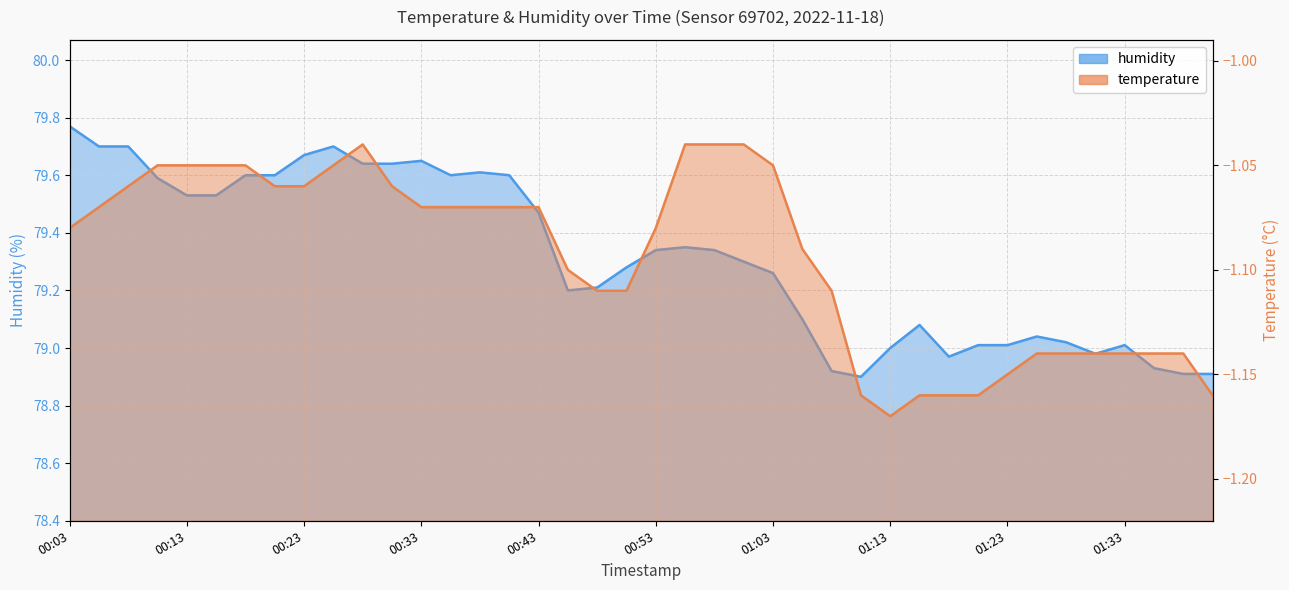

What is the difference between the maximum and minimum values in the humidity series?

0.9